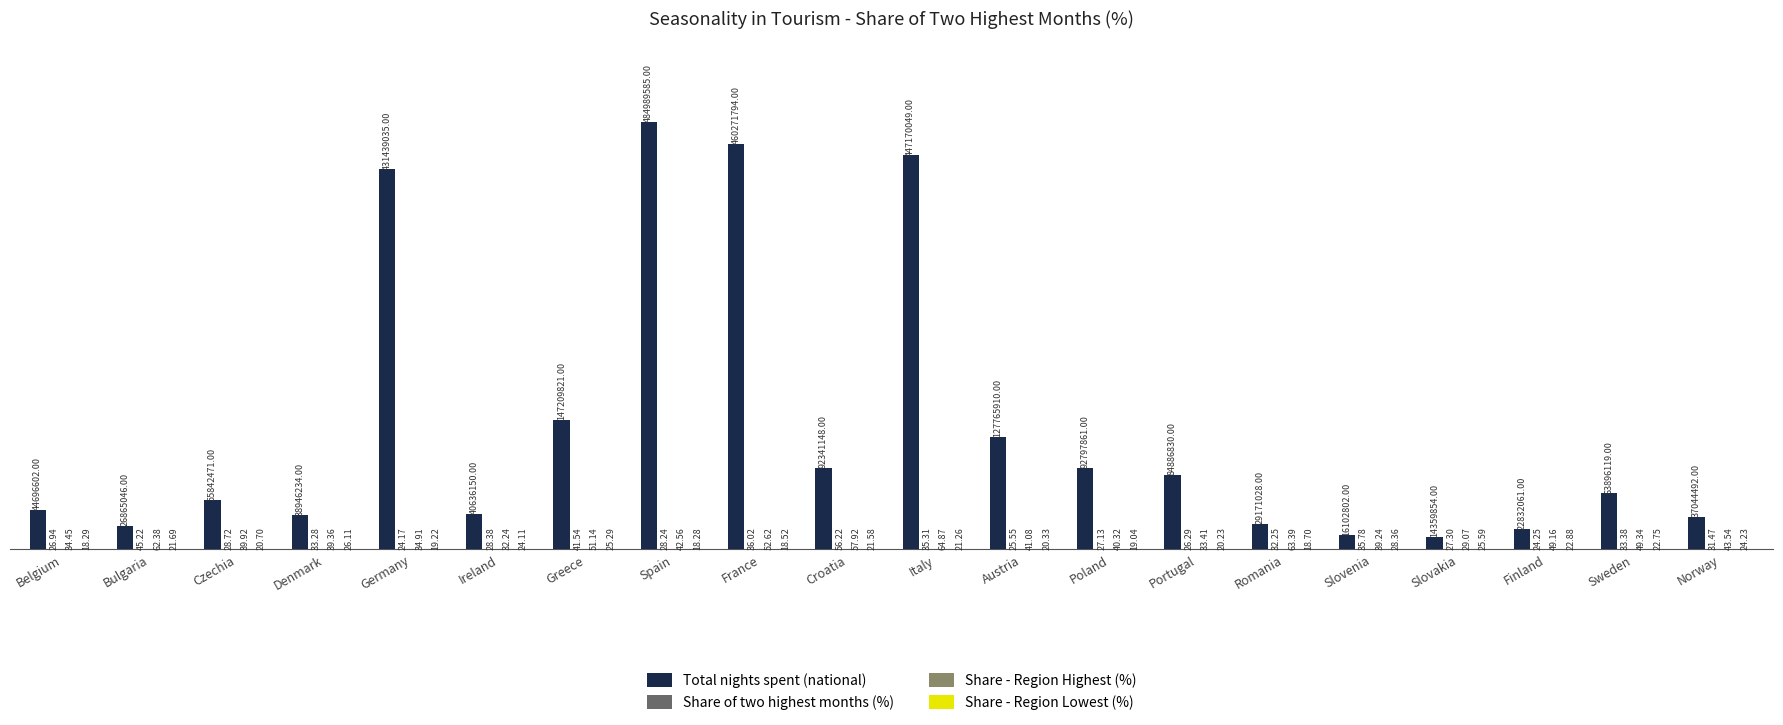

What is the highest value of the Share - Region Lowest (%) series?

28.4